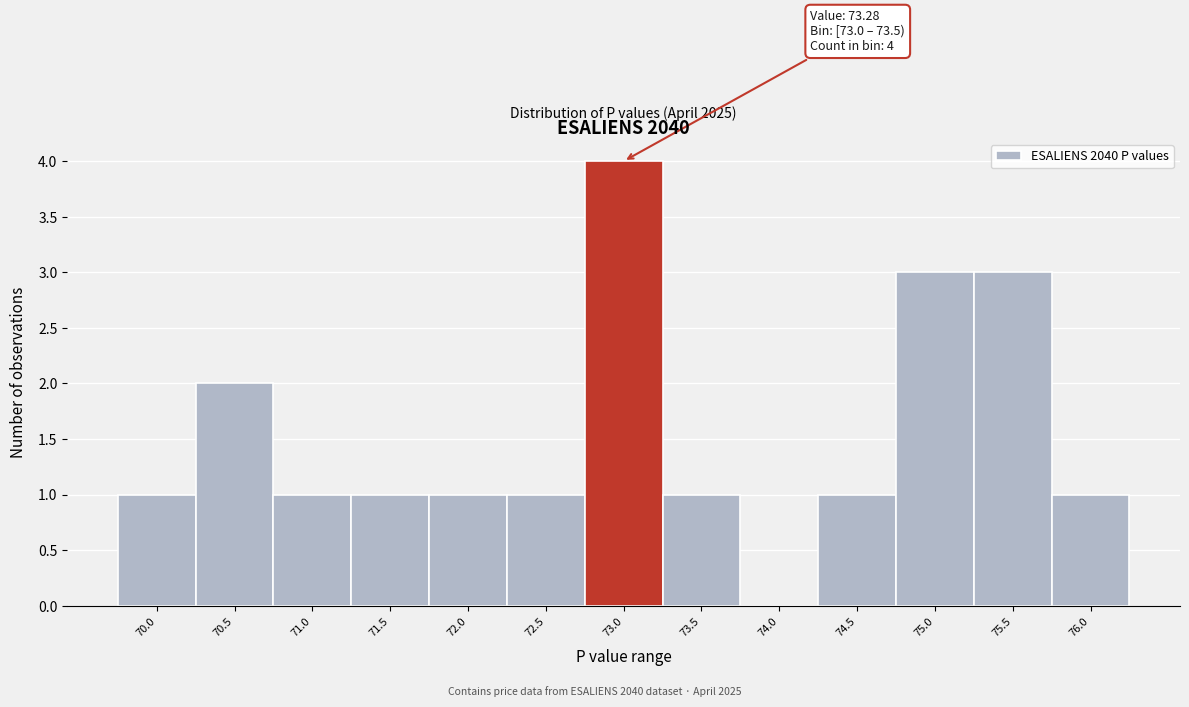

Reading left to right, what are all the values shown in this chart?

70.0=1	70.5=2	71.0=1	71.5=1	72.0=1	72.5=1	73.0=4	73.5=1	74.0=0	74.5=1	75.0=3	75.5=3	76.0=1